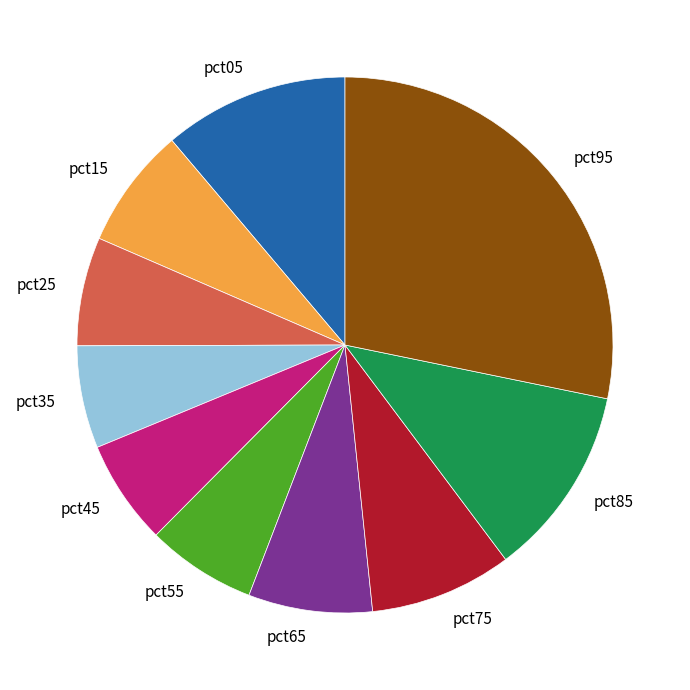

How many slices are in this pie chart?

10